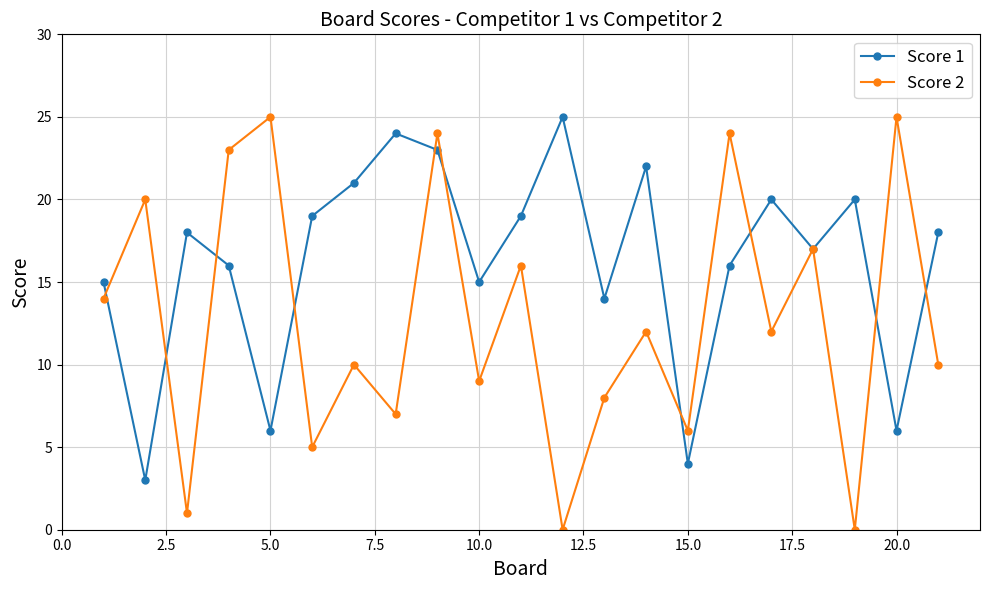

Rank the series by their average value, from highest to lowest.

Score 1, Score 2